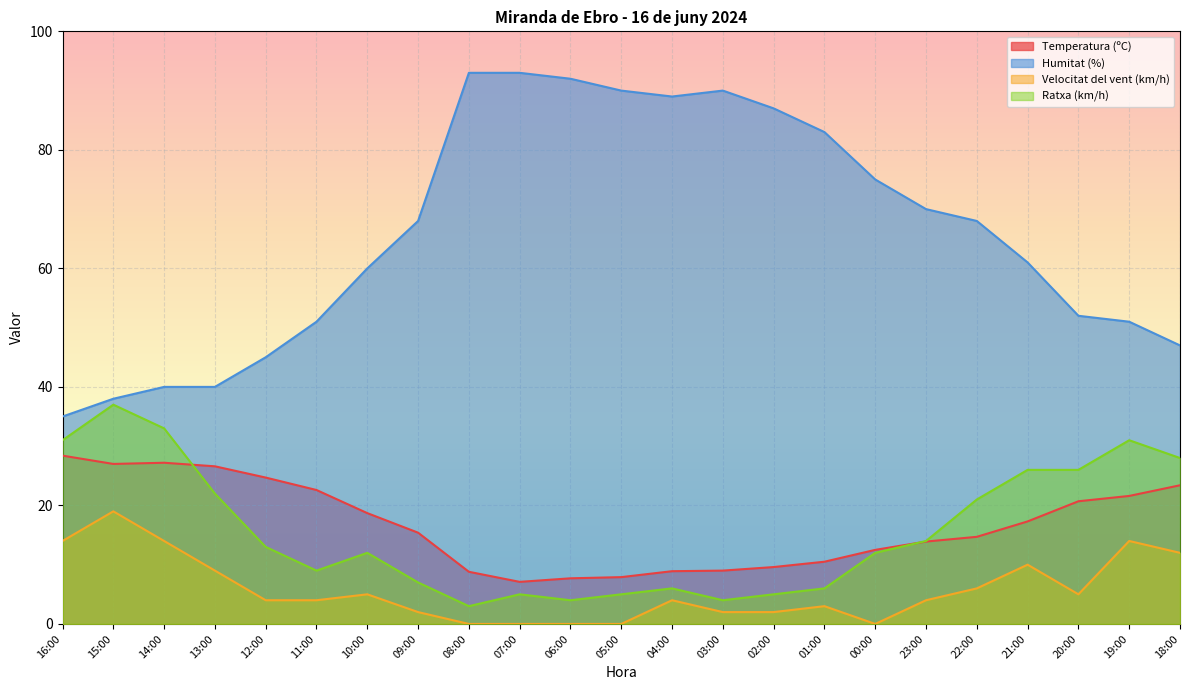

What is the label of the 8th point from the right?

01:00